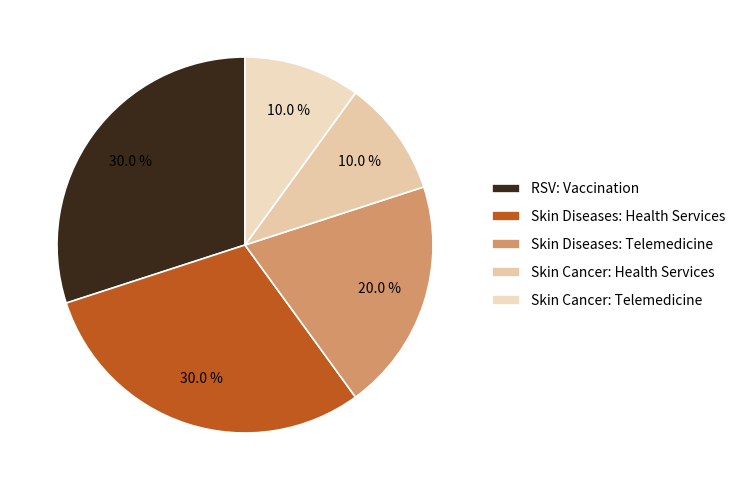

How many segments does this pie chart have?

5